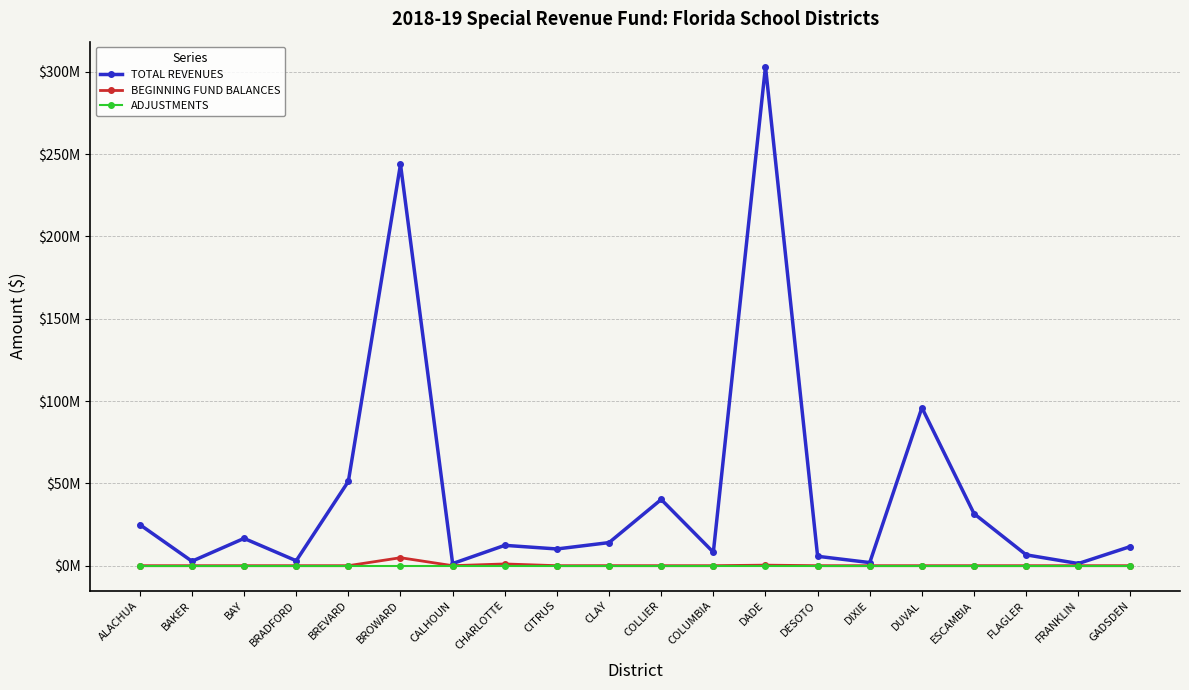

At which category does BEGINNING FUND BALANCES reach its first local valley?

CALHOUN